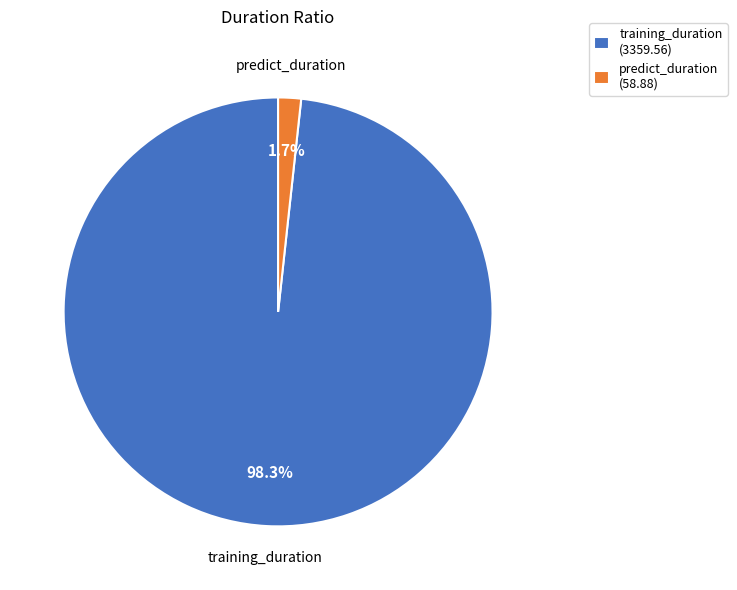

What is the total percentage of training_duration and predict_duration?

100.0%